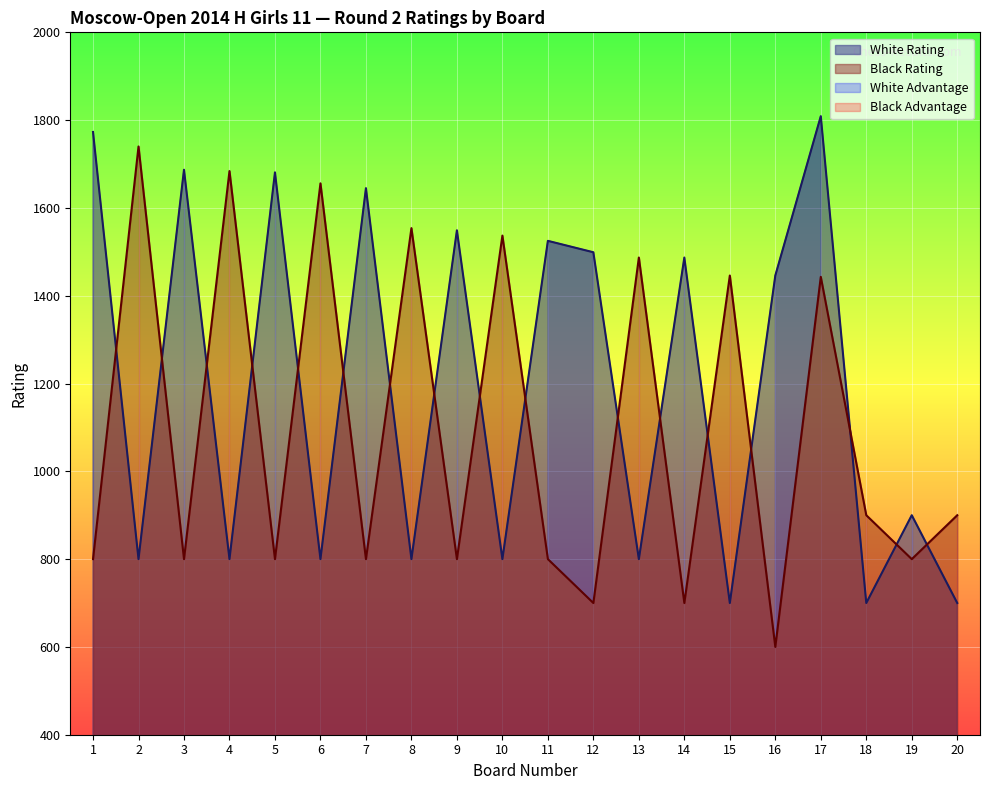

Reading left to right, extract all data points from this chart.

White Rating: 1=1773	2=800	3=1687	4=800	5=1681	6=800	7=1645	8=800	9=1549	10=800	11=1525	12=1499	13=800	14=1487	15=700	16=1446	17=1809	18=700	19=900	20=700
Black Rating: 1=800	2=1740	3=800	4=1684	5=800	6=1656	7=800	8=1554	9=800	10=1537	11=800	12=700	13=1487	14=700	15=1446	16=600	17=1443	18=900	19=800	20=900
White Points: 1=1	2=1	3=1	4=1	5=1	6=1	7=1	8=1	9=1	10=1	11=1	12=1	13=1	14=1	15=1	16=1	17=1	18=1	19=1	20=1
Black Points: 1=1	2=1	3=1	4=1	5=1	6=1	7=1	8=1	9=1	10=1	11=1	12=1	13=1	14=1	15=1	16=1	17=1	18=1	19=1	20=1
Board: 1=1	2=2	3=3	4=4	5=5	6=6	7=7	8=8	9=9	10=10	11=11	12=12	13=13	14=14	15=15	16=16	17=17	18=18	19=19	20=20